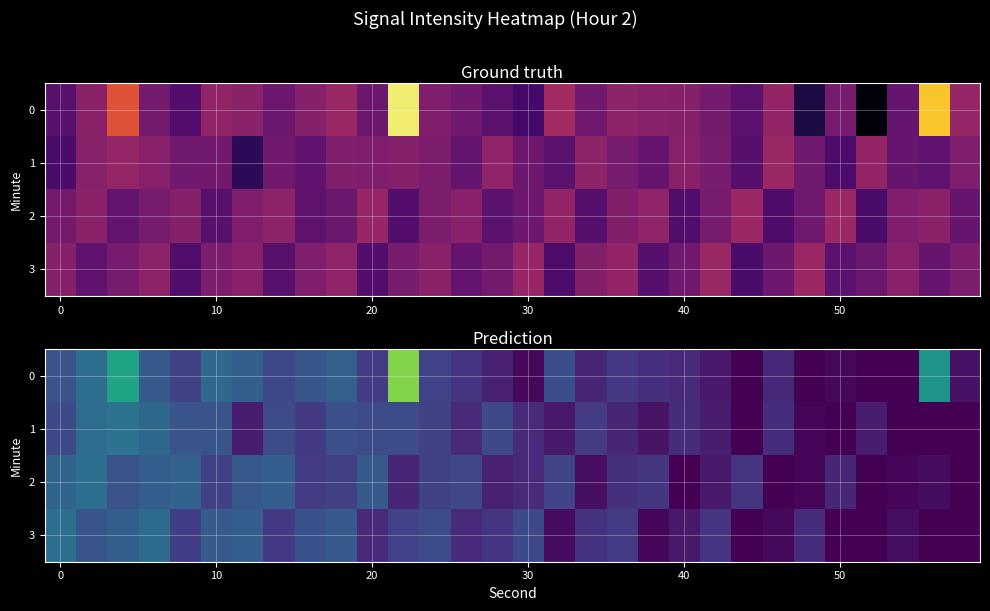

Rank the series by their maximum value, from lowest to highest.

3, 2, 1, 0